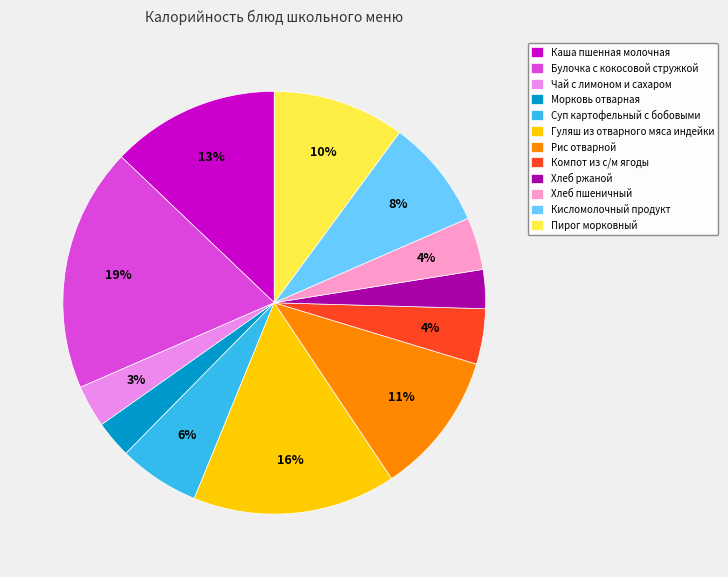

To the nearest percent, what percentage of the pie is Булочка с кокосовой стружкой?

19%